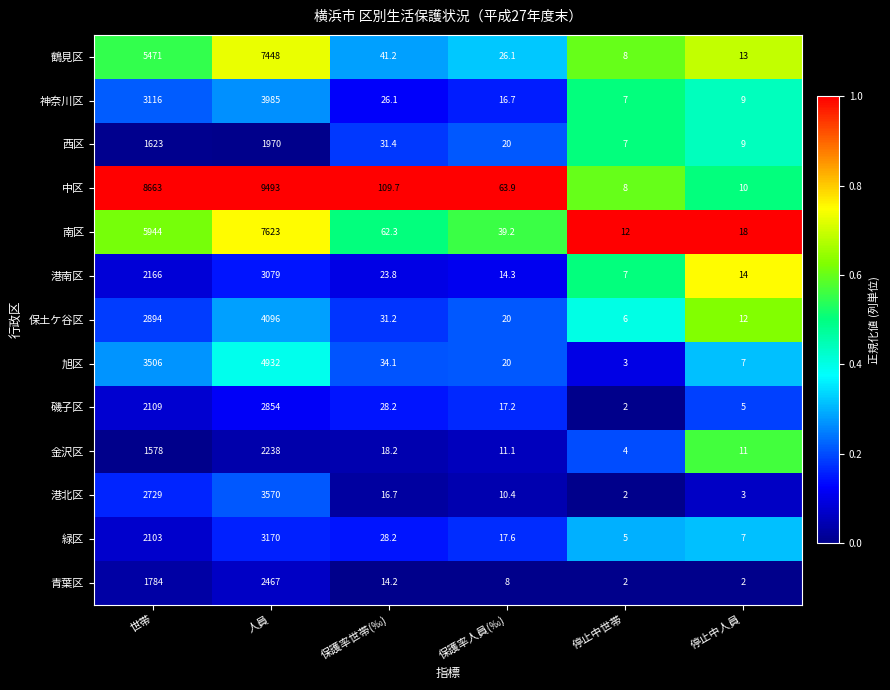

Rank the series at 人員 from lowest to highest value.

西区, 金沢区, 青葉区, 磯子区, 港南区, 緑区, 港北区, 神奈川区, 保土ケ谷区, 旭区, 鶴見区, 南区, 中区